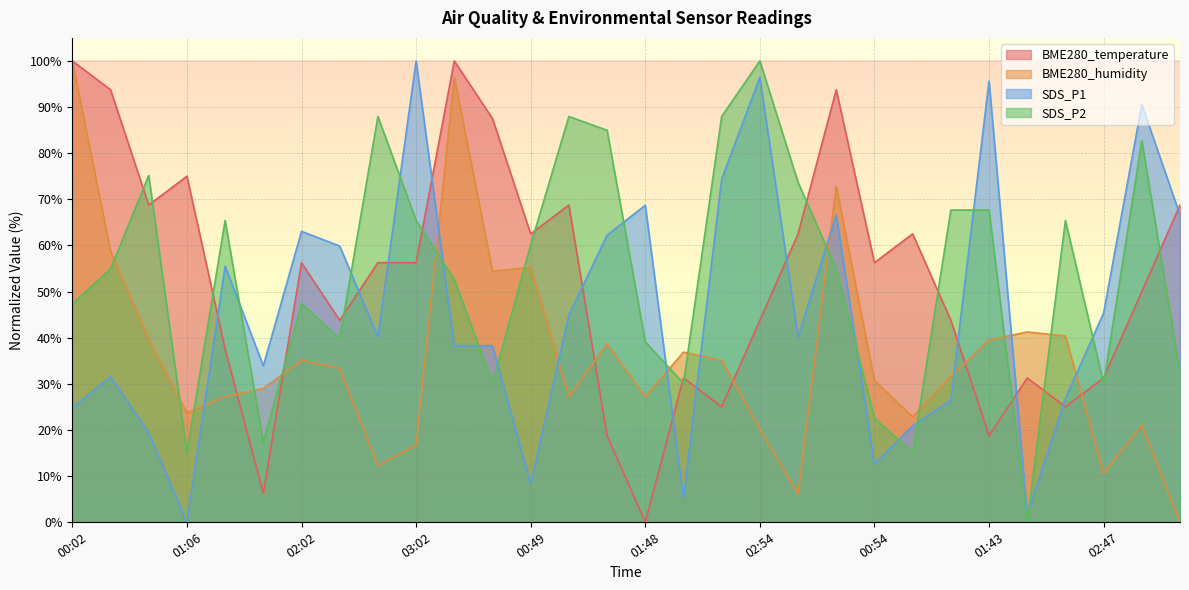

Rank the series at 00:16 from lowest to highest value.

SDS_P1, SDS_P2, BME280_humidity, BME280_temperature